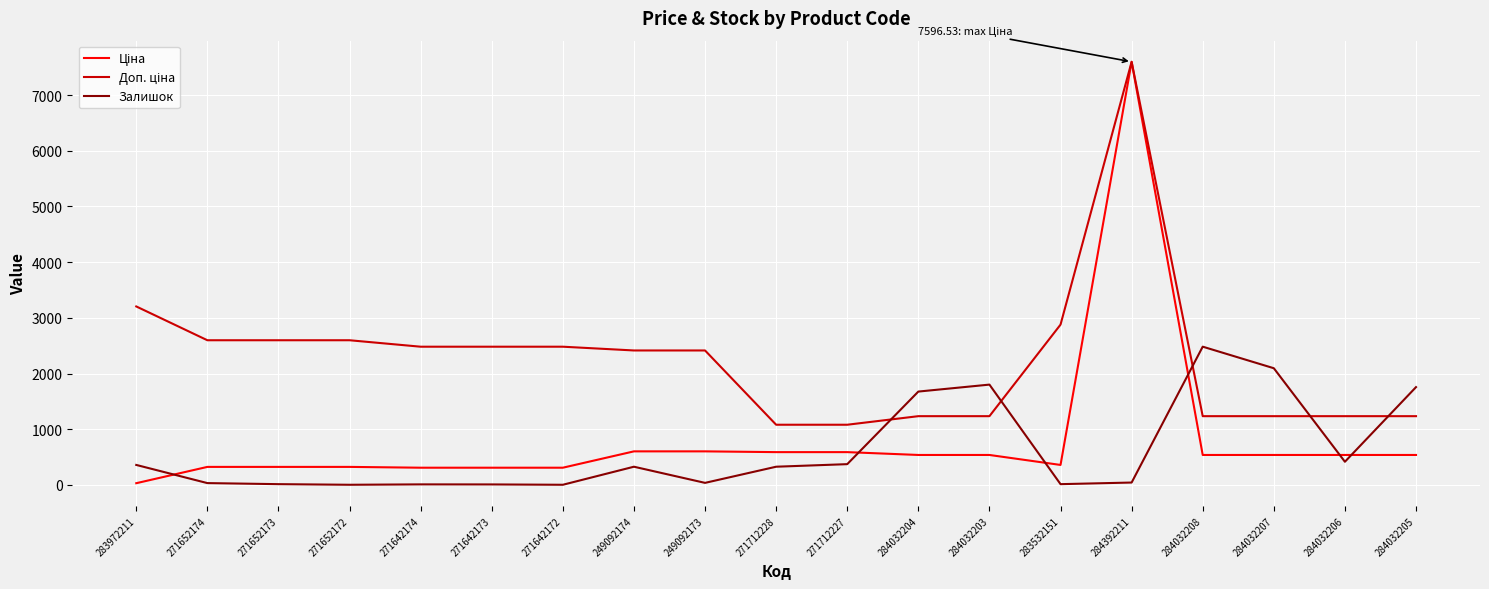

What is the approximate value of Залишок at 271642174?

11.0